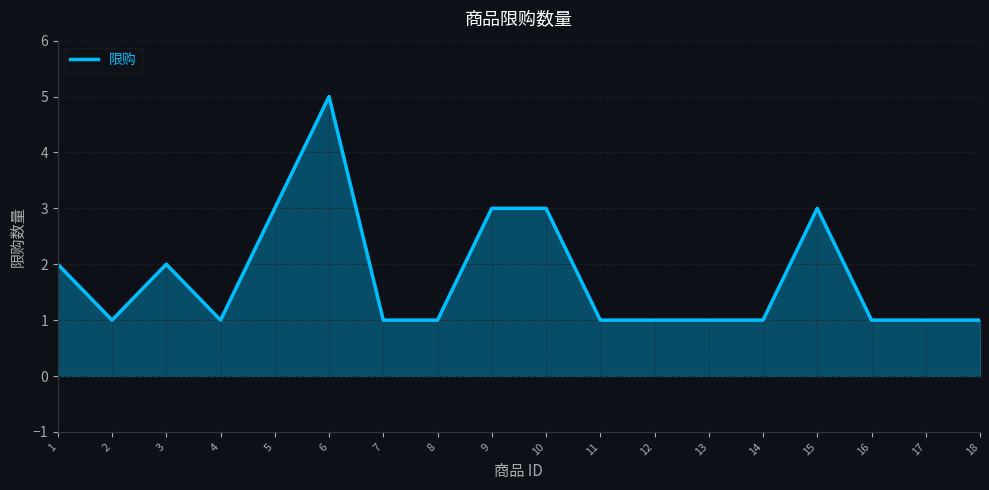

Reading left to right, list all the values displayed in this chart.

1=2	2=1	3=2	4=1	5=3	6=5	7=1	8=1	9=3	10=3	11=1	12=1	13=1	14=1	15=3	16=1	17=1	18=1